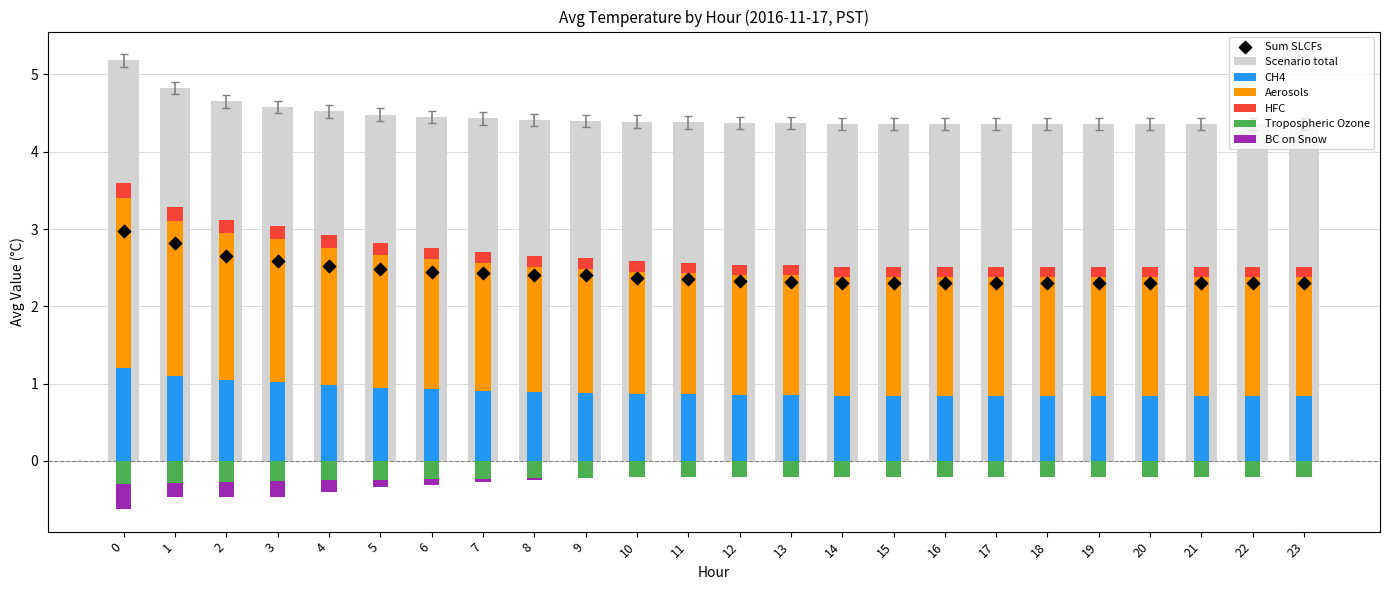

Which series has the largest total across all categories?

Scenario total